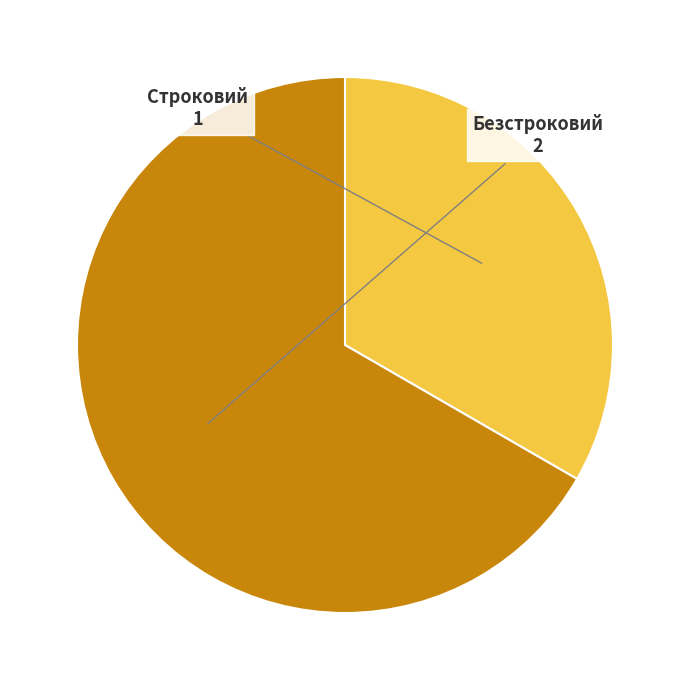

Is the sum of Безстроковий and Строковий greater than half?

Yes